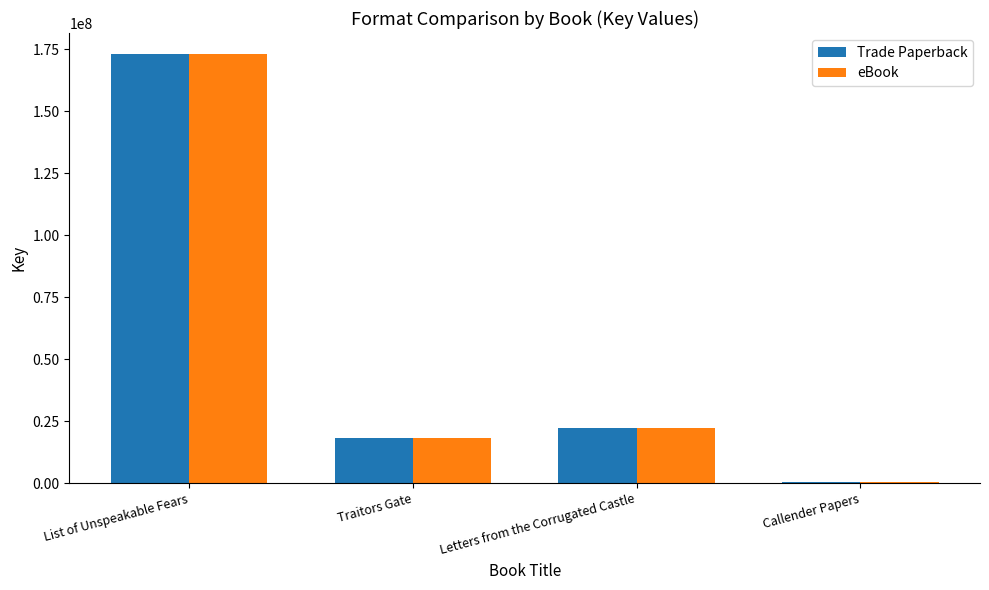

Reading right to left, what are all the values shown in this chart?

Trade Paperback: 330976	22441634	18388553	172990645
eBook: 330976	22441634	18388553	172990645